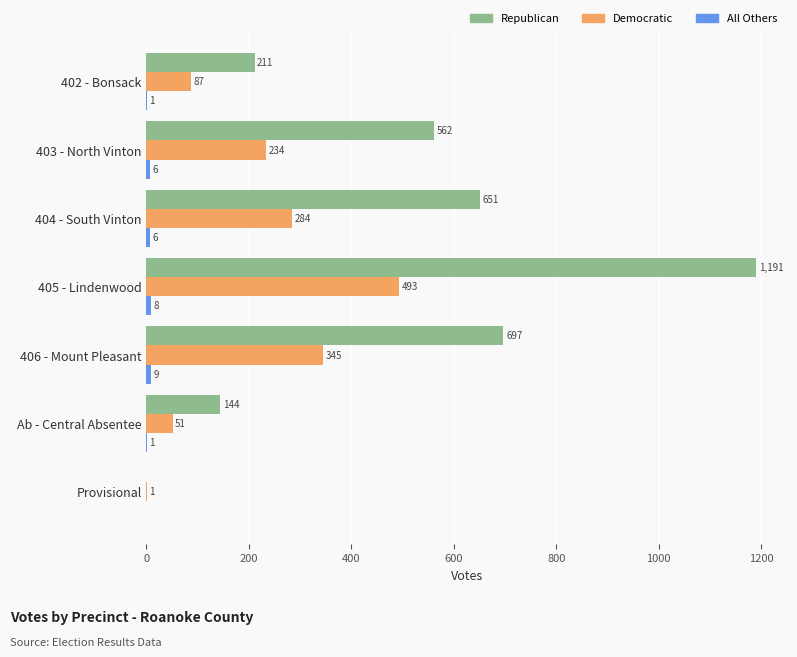

At which category is the sum across all series the highest?

405 - Lindenwood